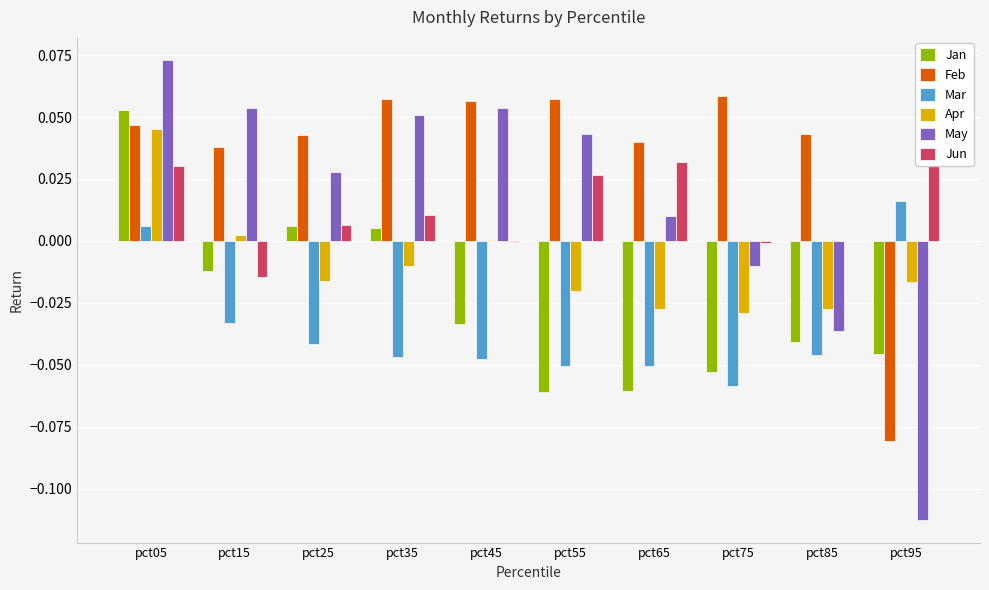

How many values in Apr are below zero?

7